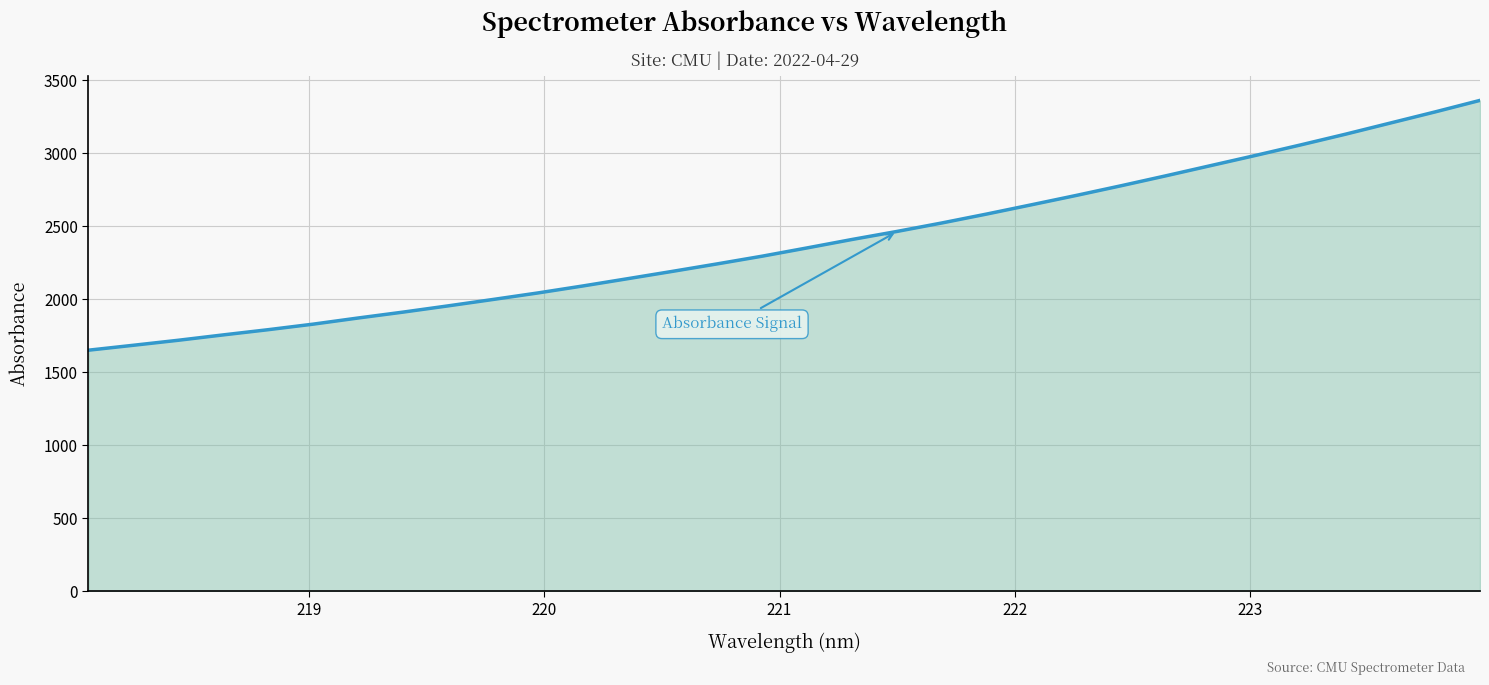

Count the number of data series in this chart.

1